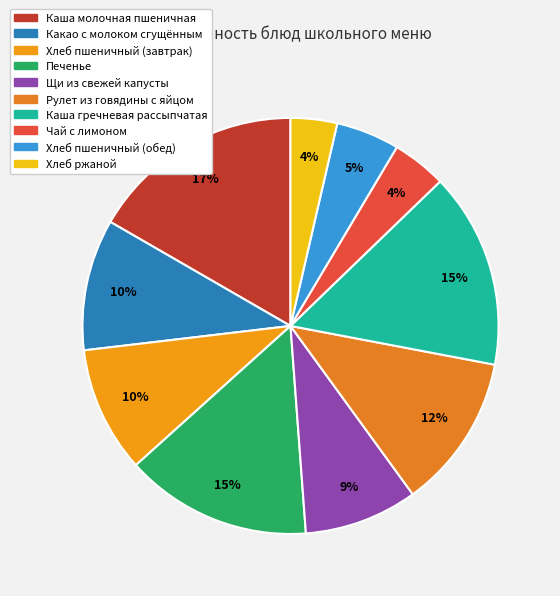

Which slice is the smallest?

Хлеб ржаной